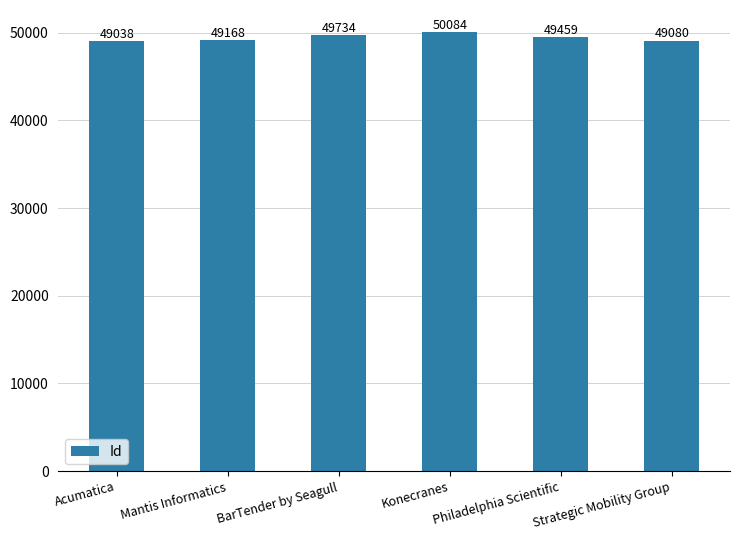

Is it true that the value at Strategic Mobility Group is 29438?

False